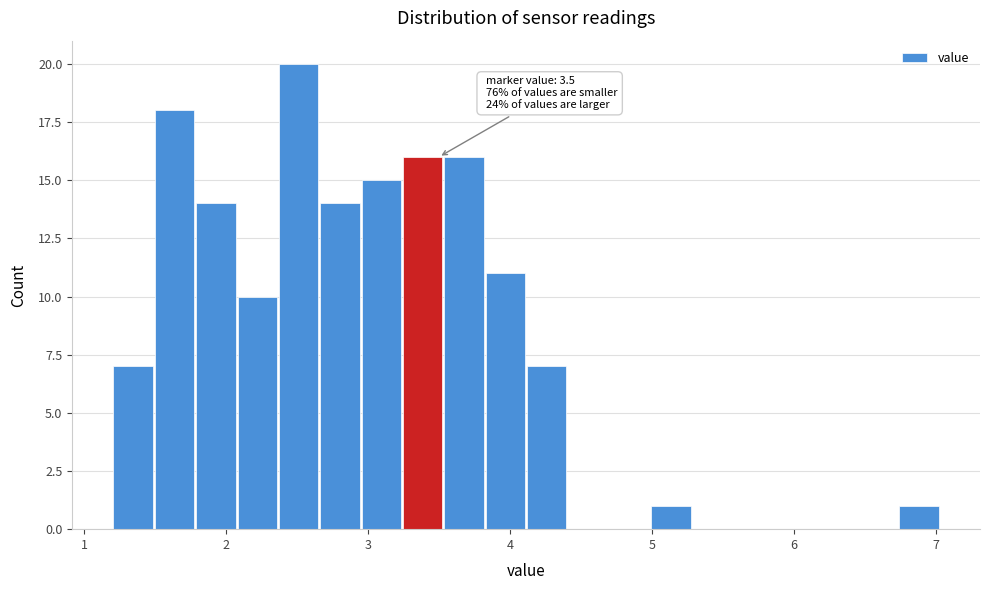

Around what value on the x-axis is the tallest bar? Give the approximate position of its centre, as read against the axis.

2.5